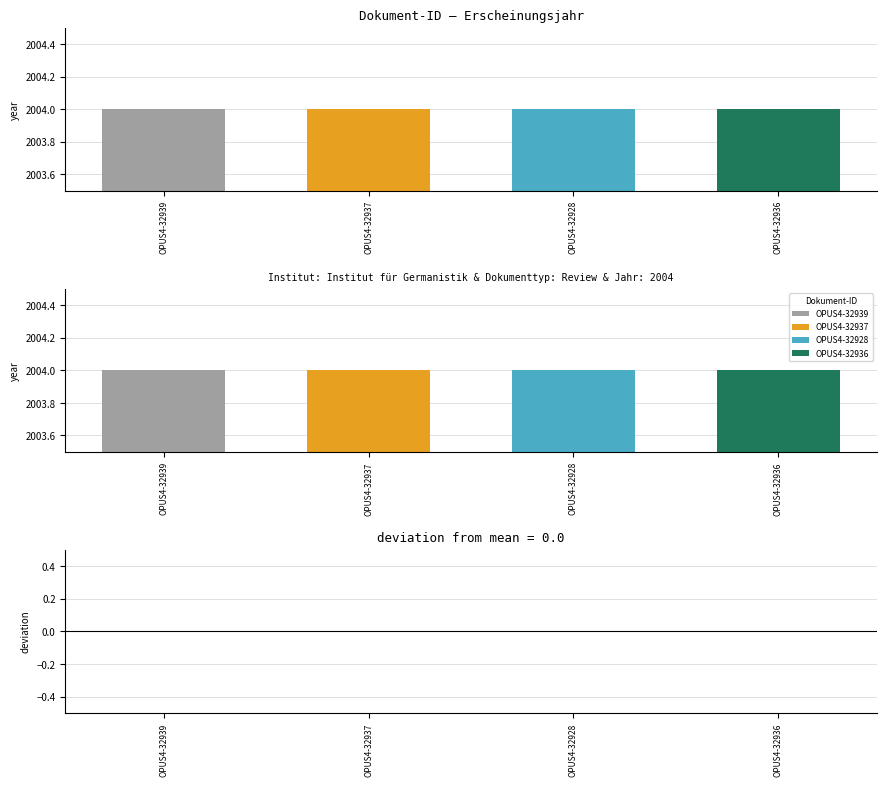

At which label is Erscheinungsjahr closest to 2004?

OPUS4-32939